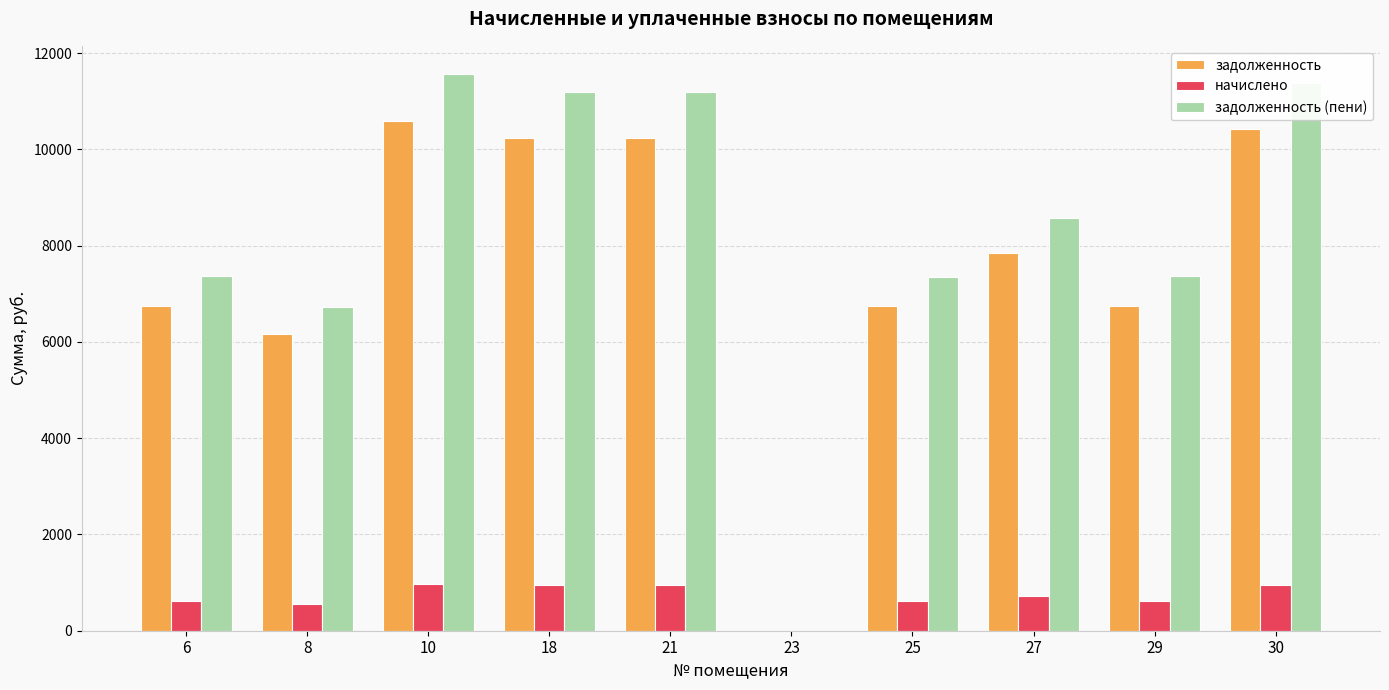

Which series changed the most between 6 and 23?

задолженность (пени)